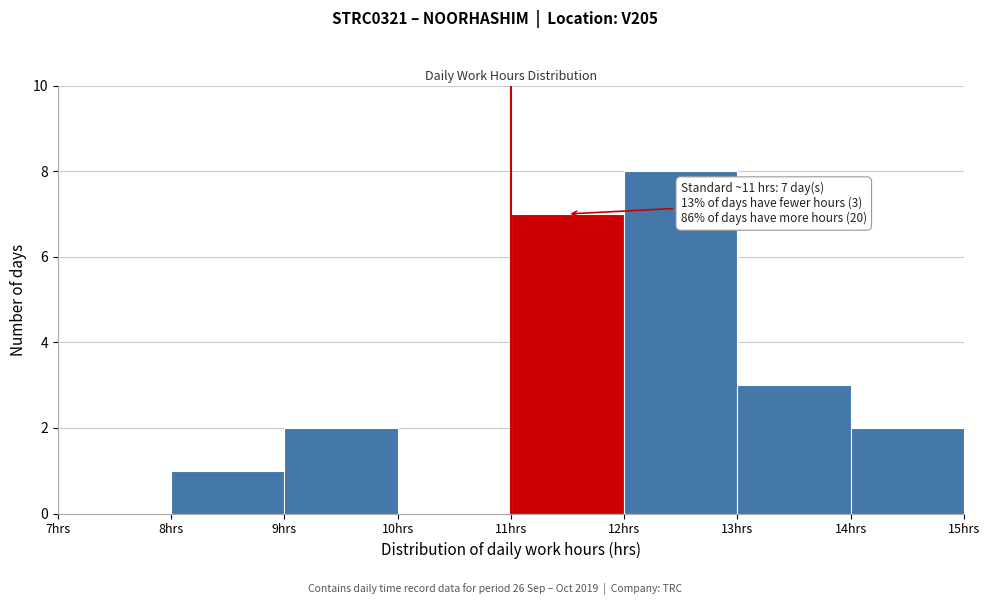

Over which range of the x-axis is the bar tallest?

12 to 13